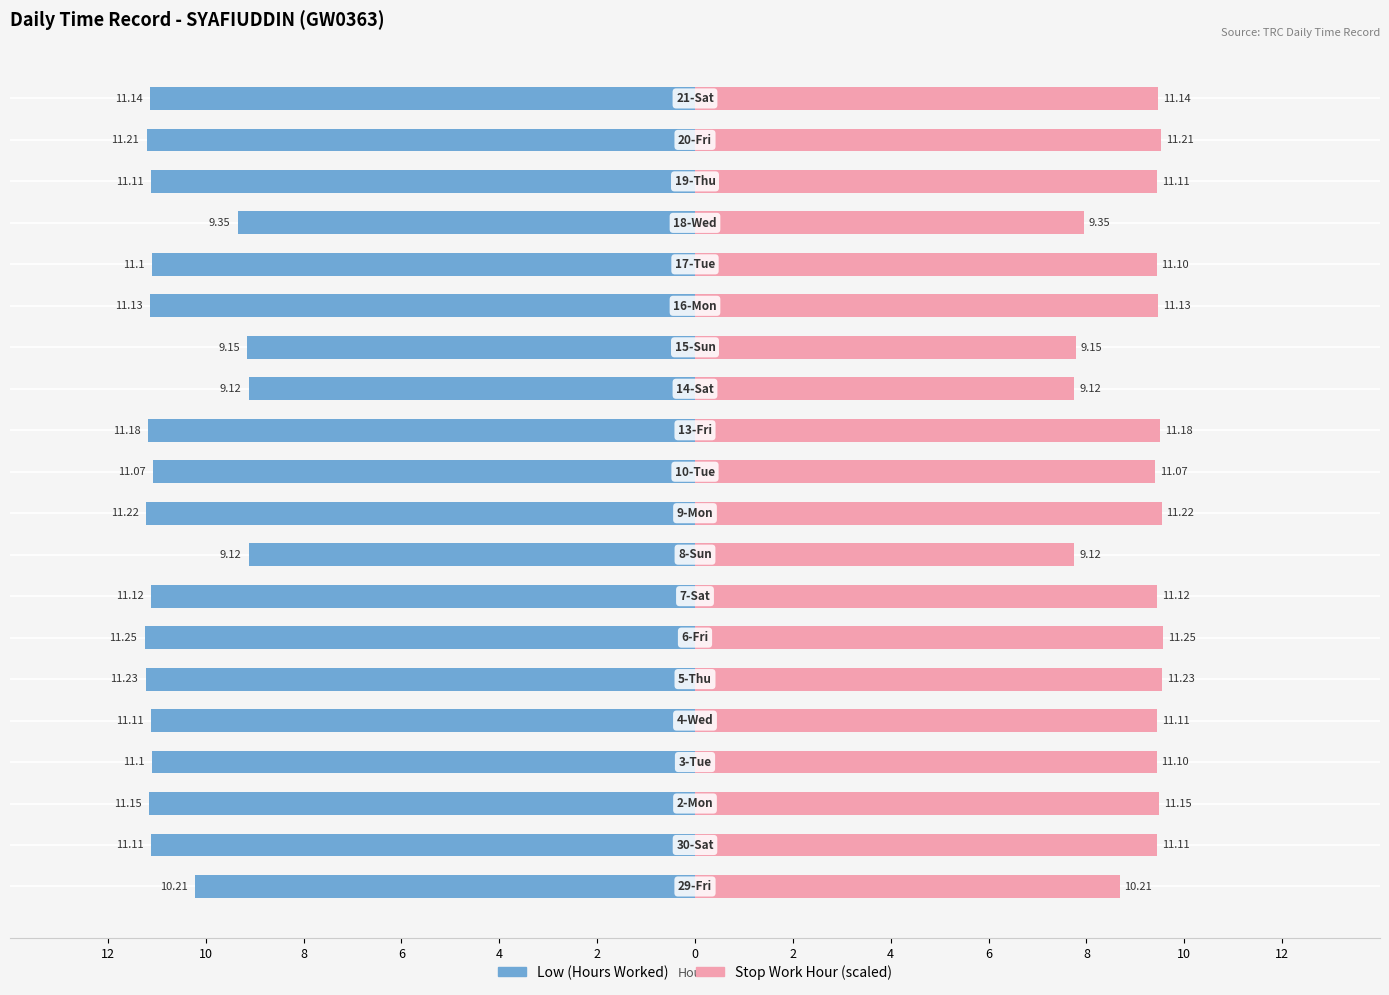

Reading left to right, transcribe all the data shown in this chart.

Low (Hours Worked): -10.2	-11.1	-11.2	-11.1	-11.1	-11.2	-11.2	-11.1	-9.1	-11.2	-11.1	-11.2	-9.1	-9.2	-11.1	-11.1	-9.3	-11.1	-11.2	-11.1
Stop Work Hour (scaled): 8.7	9.4	9.5	9.4	9.4	9.5	9.6	9.5	7.8	9.5	9.4	9.5	7.8	7.8	9.5	9.4	7.9	9.4	9.5	9.5